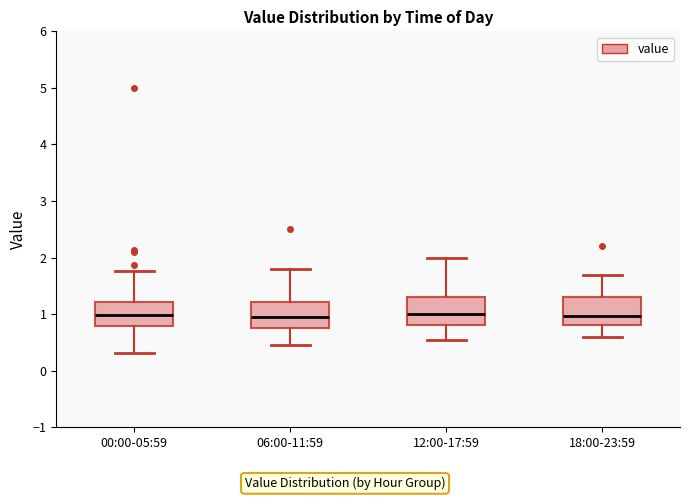

Reading left to right, read every box against the y-axis: the position of its median line, the range the box covers, and the ends of its whiskers. The values are not printed on the chart, so give them approximately, as read against the axis.

00:00-05:59: median 1.0, box 0.8 to 1.2, whiskers 0.3 to 1.8
06:00-11:59: median 1.0, box 0.8 to 1.2, whiskers 0.5 to 1.8
12:00-17:59: median 1.0, box 0.8 to 1.3, whiskers 0.6 to 2.0
18:00-23:59: median 1.0, box 0.8 to 1.3, whiskers 0.6 to 1.7